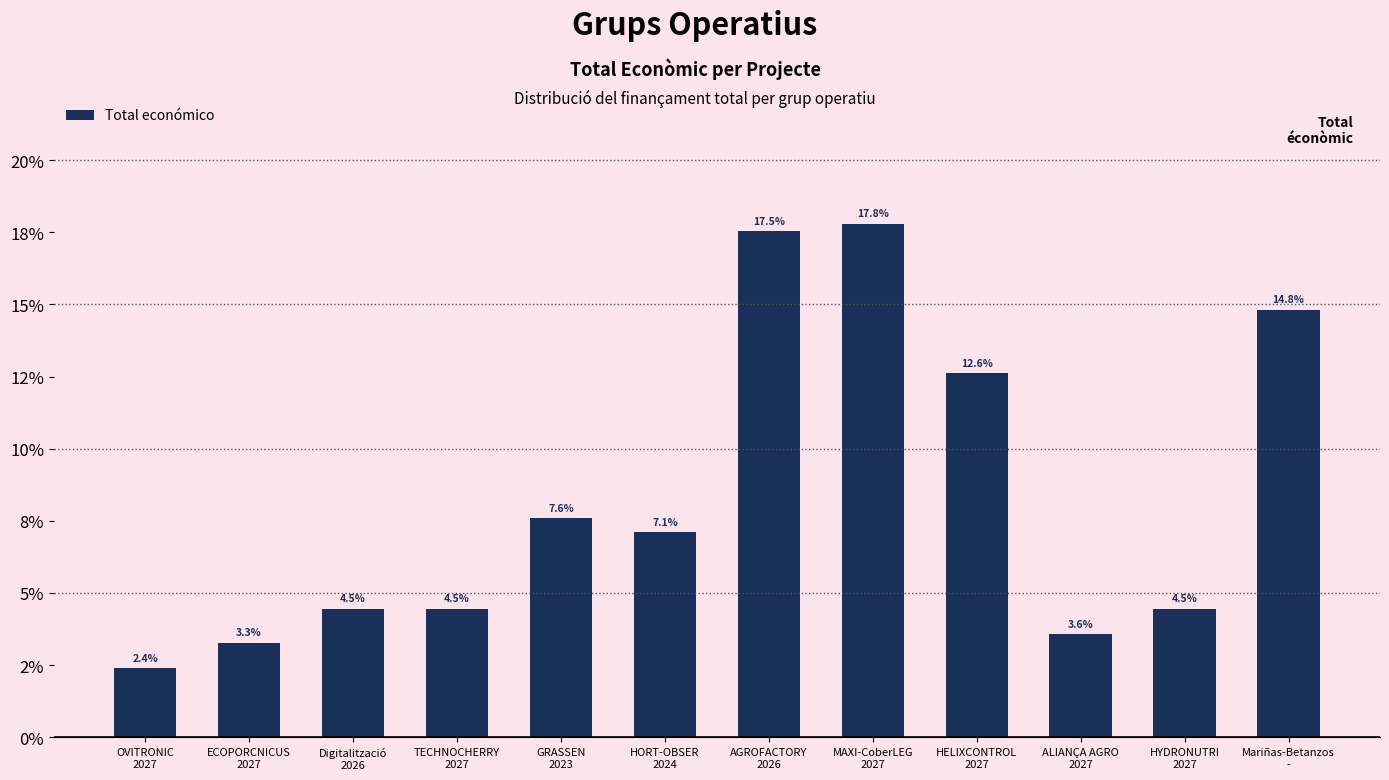

True or false: the data shows 17.5 at AGROFACTORY
2026.

True